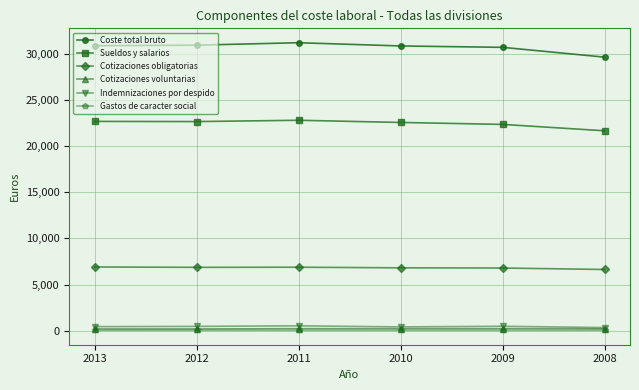

True or false: Gastos de caracter social and Coste total bruto intersect in this chart.

False